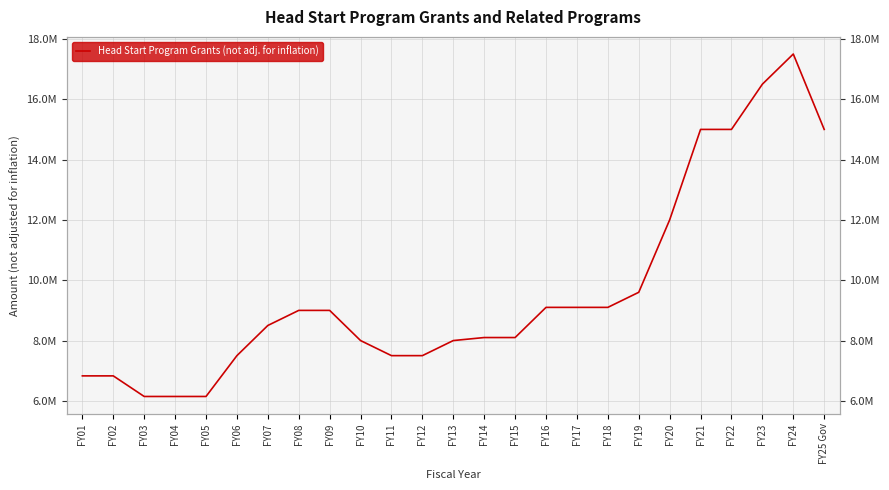

How many categories are shown in the chart?

25